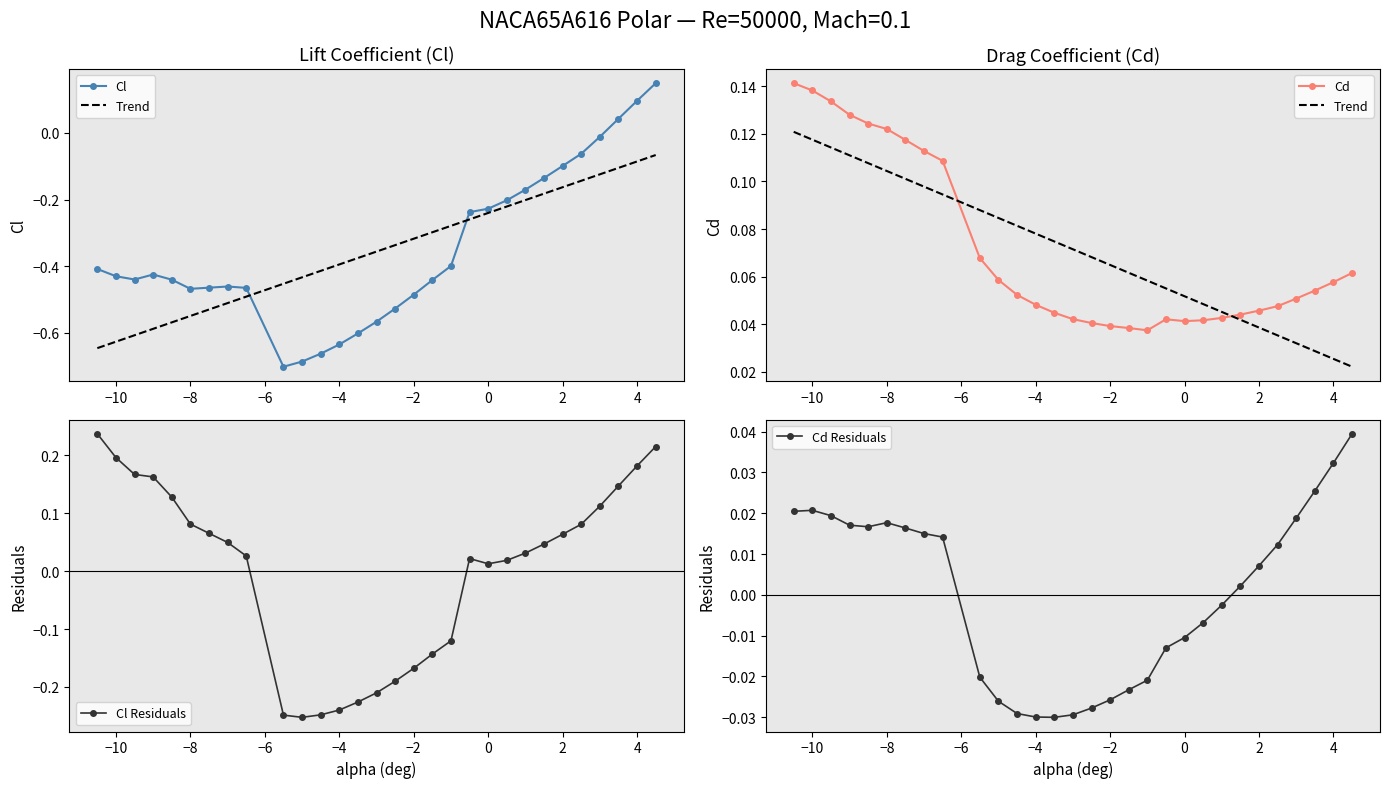

What is the maximum value for Cl Residuals?

0.2